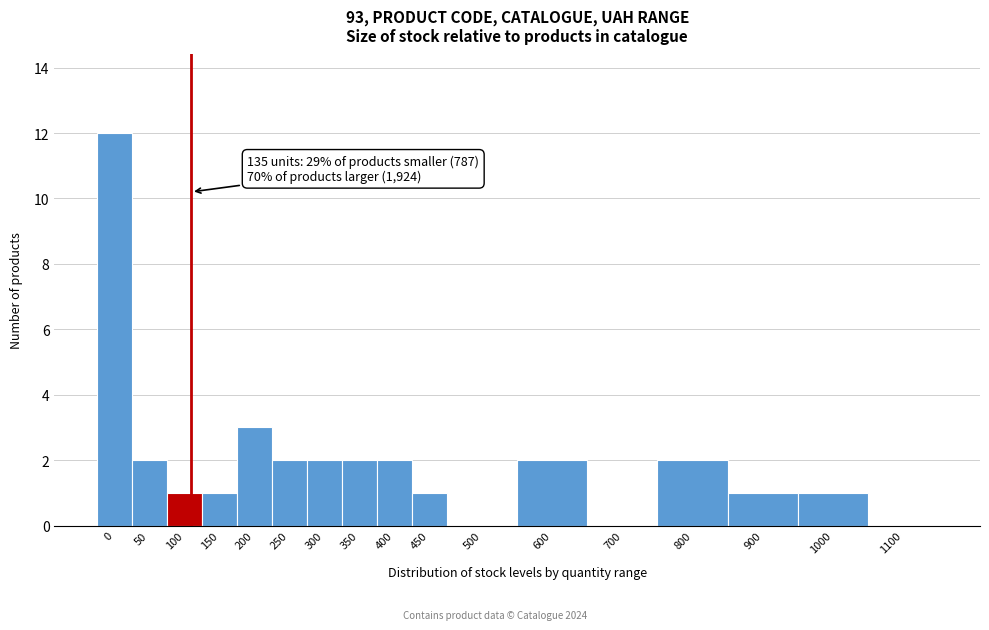

Reading right to left, list all the values displayed in this chart.

1100=0	1000=1	900=1	800=2	700=0	600=2	500=0	450=1	400=2	350=2	300=2	250=2	200=3	150=1	100=1	50=2	0=12